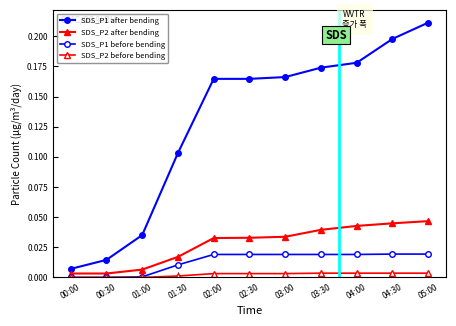

How many lines are shown in the chart?

4